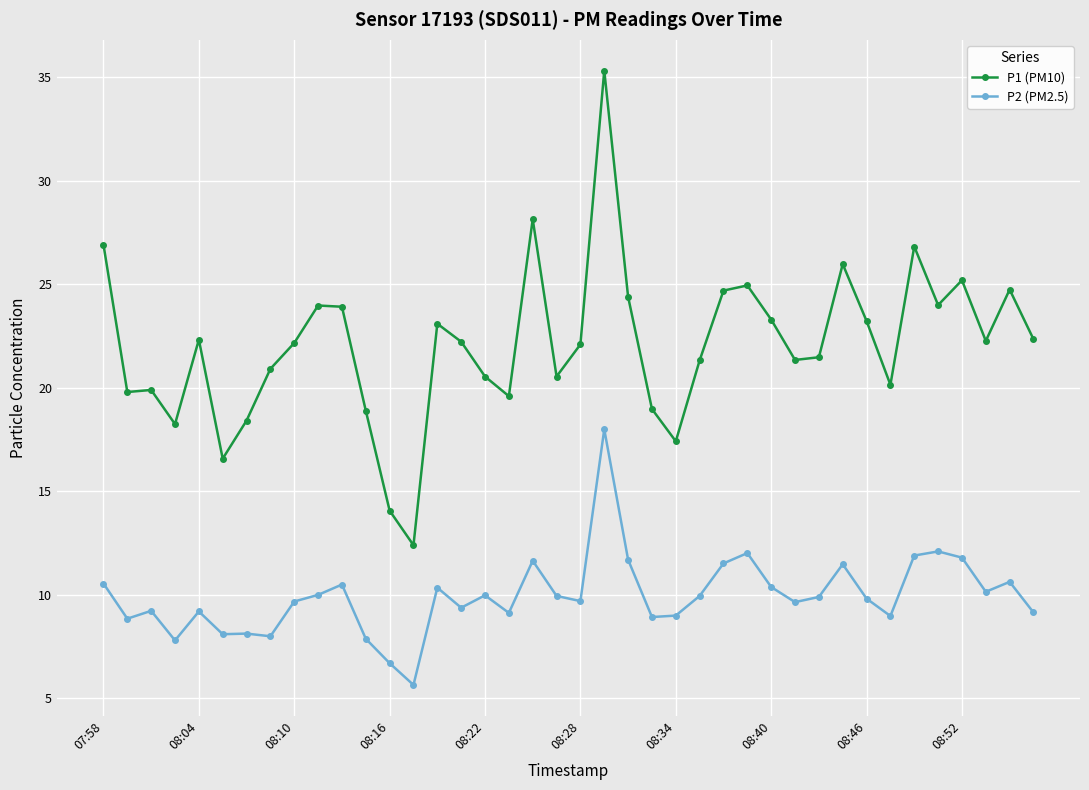

Which series has the largest total across all categories?

P1 (PM10)